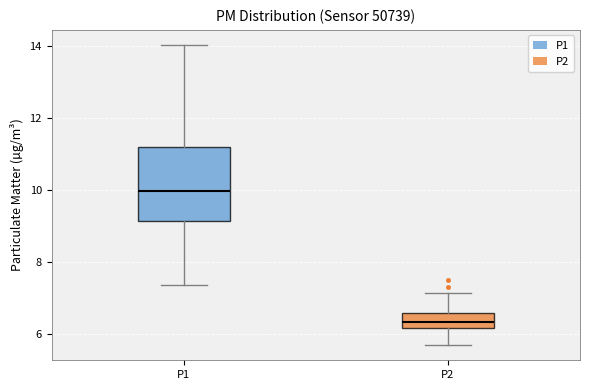

Comparing the boxes themselves (not the whiskers), which one is the tallest?

P1